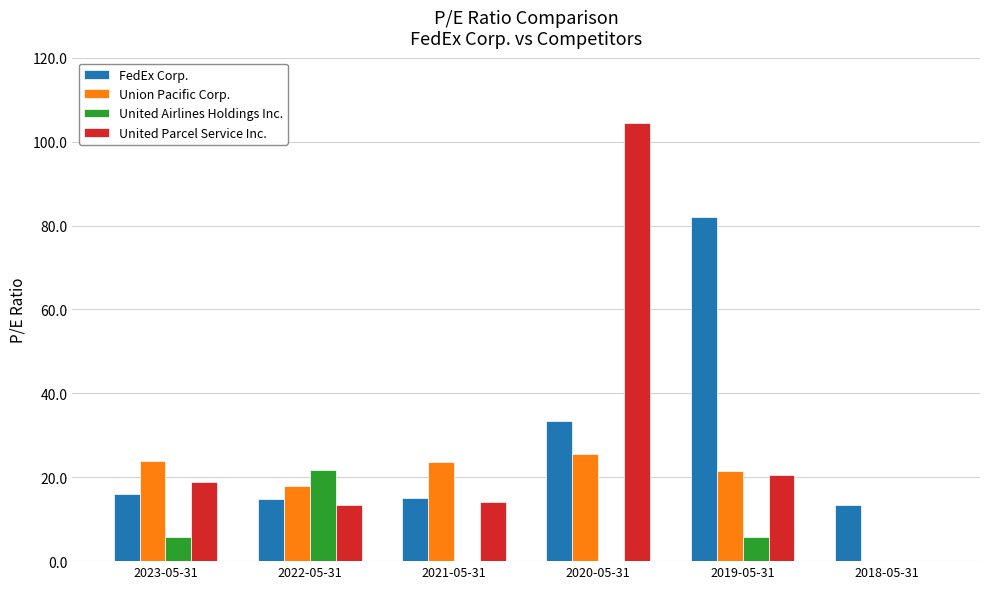

At which label does United Parcel Service Inc. first exceed 18?

2023-05-31